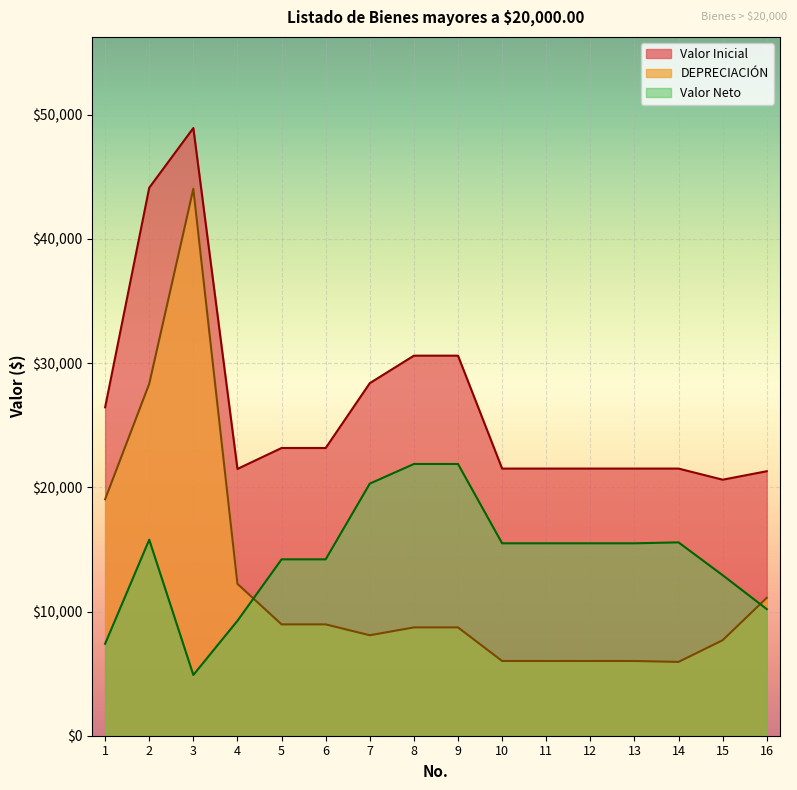

What is the lowest value of the DEPRECIACIÓN series?

5943.7